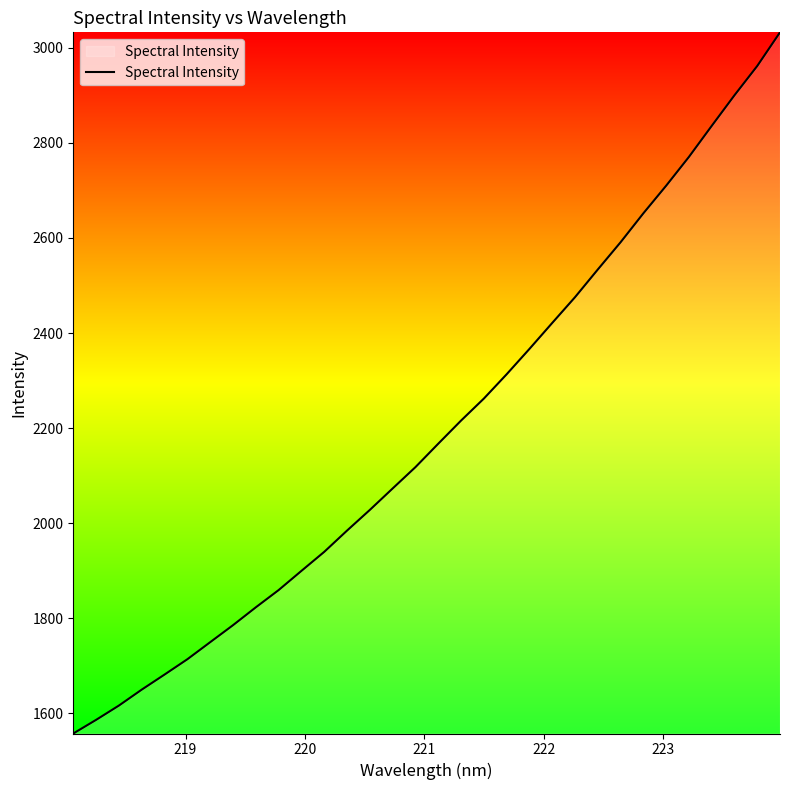

What is the difference between the maximum and minimum values?

1474.6